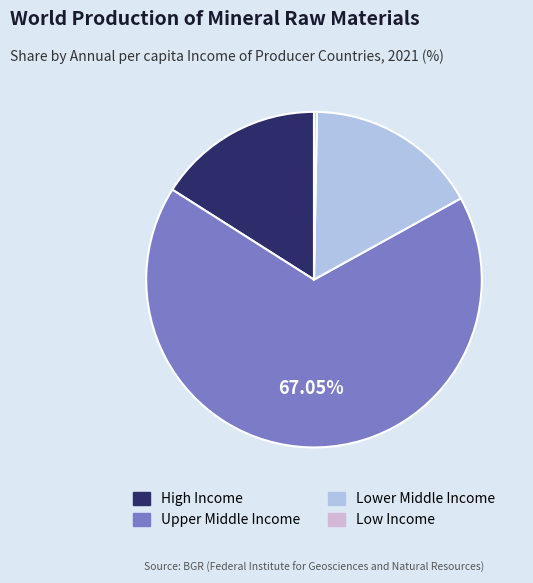

Which category accounts for the majority?

Upper Middle Income